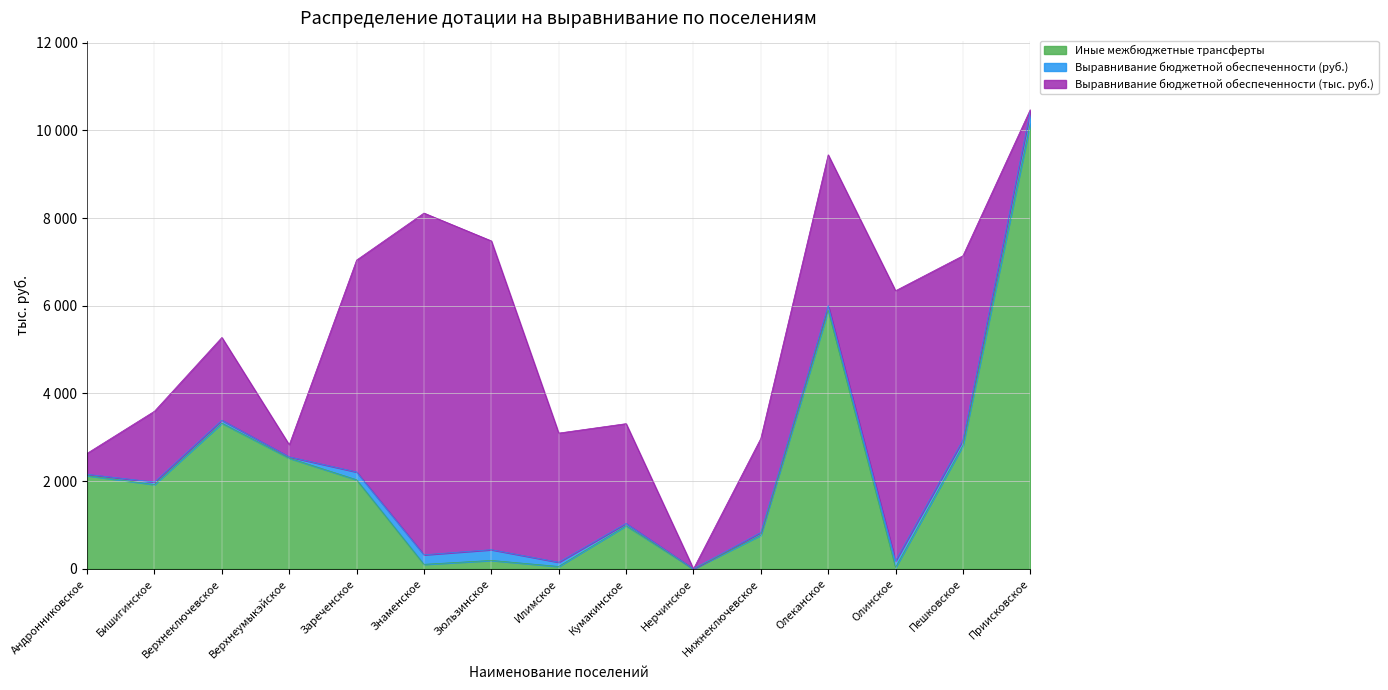

How many categories are shown in the chart?

15